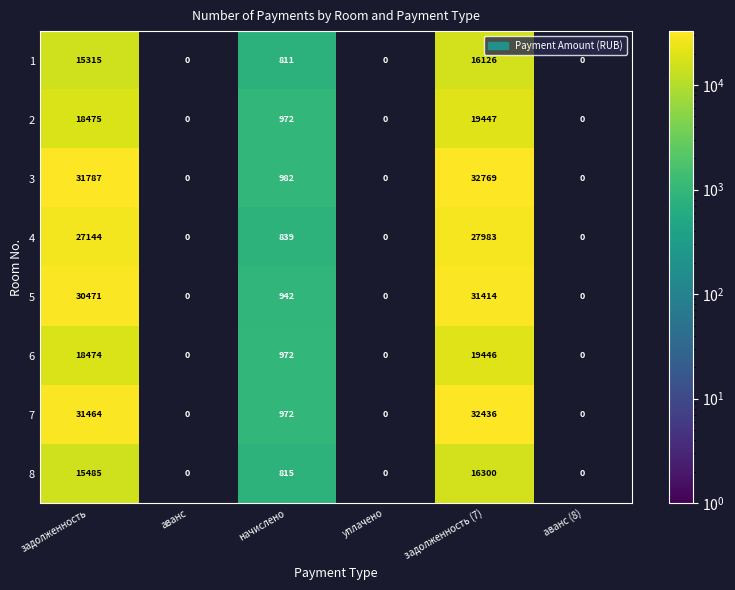

Is it true that 5 equals 942 at начислено?

True